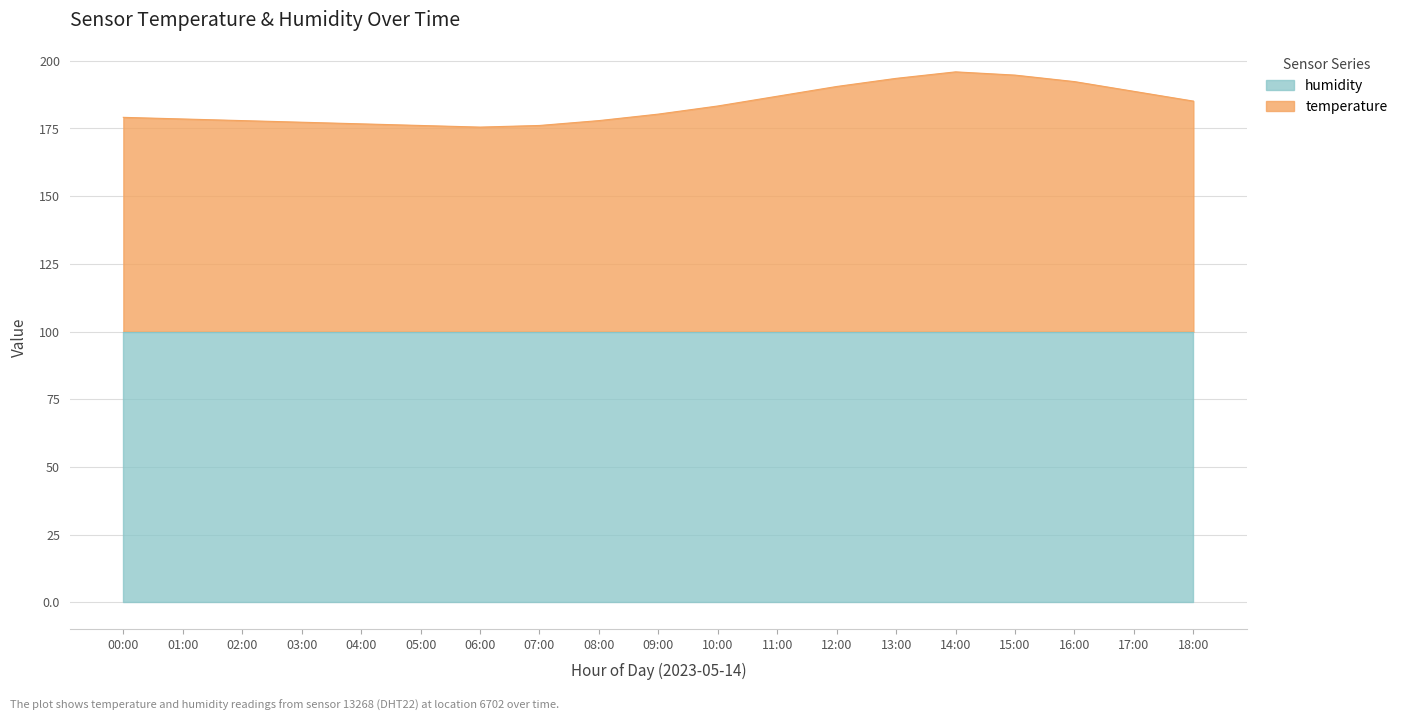

The chart shows a value of 186.9 at 11:00. True or false?

True